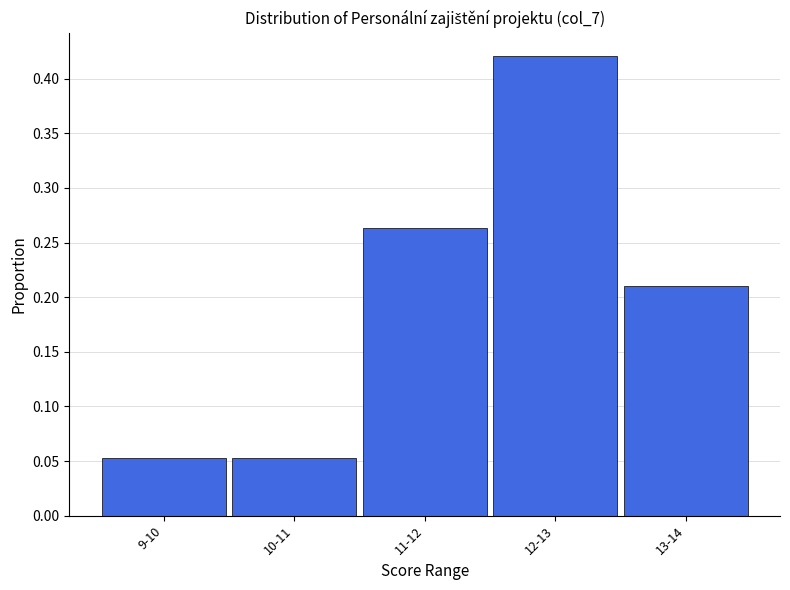

The value at 13-14 is 0.4. True or false?

False